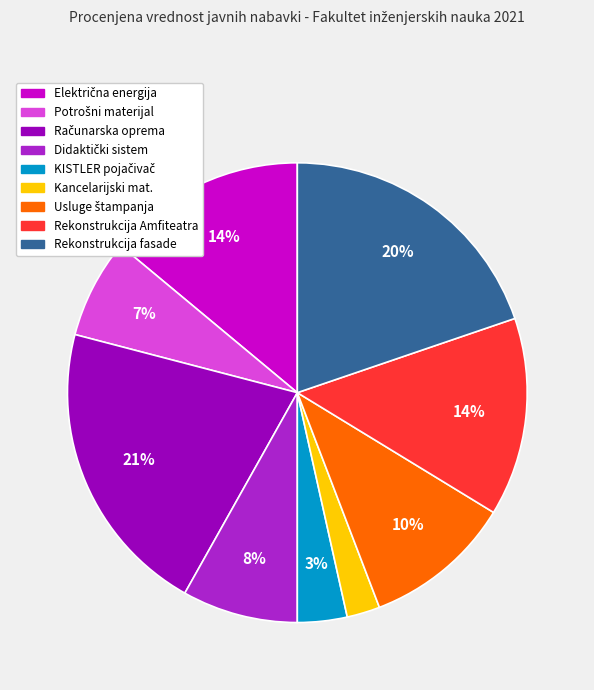

Is there a majority slice in this chart?

No